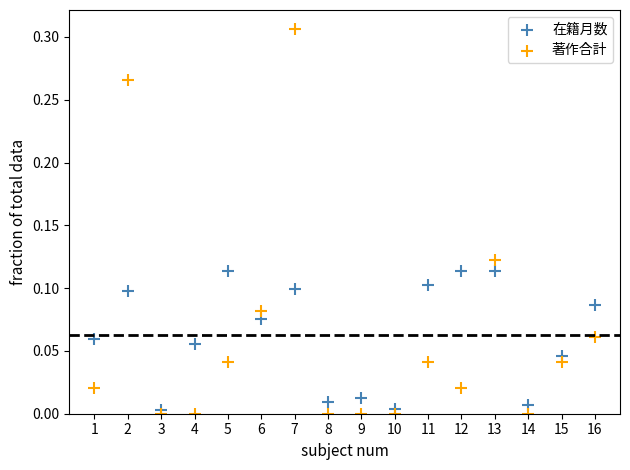

What are all the series names shown in the legend?

在籍月数, 著作合計